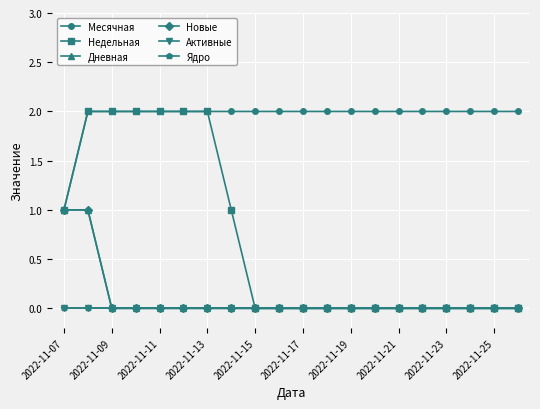

Does the chart have visible grid lines?

Yes